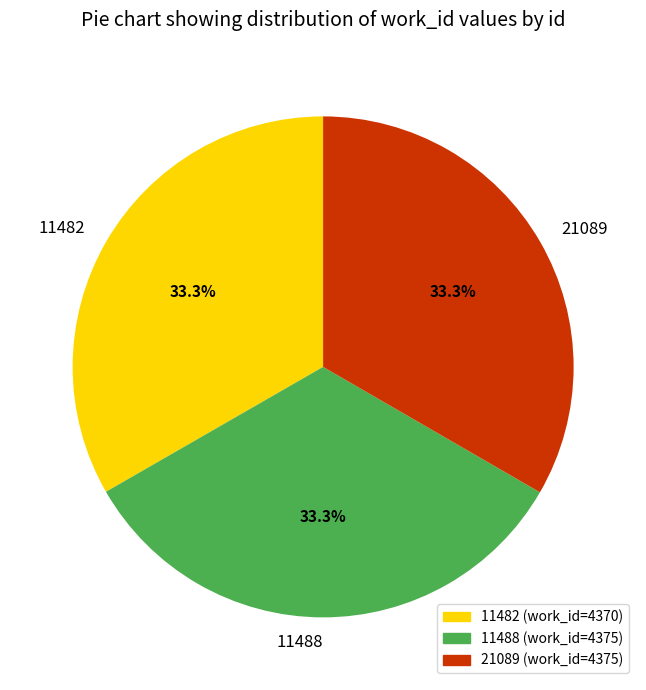

Is there a majority slice in this chart?

No